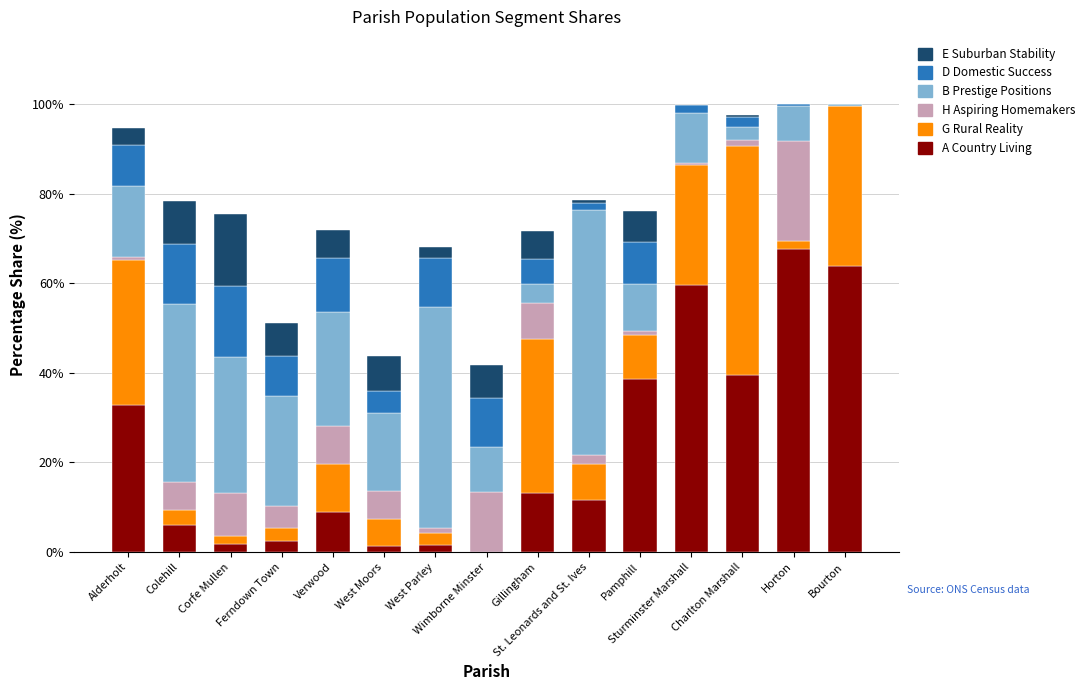

What is the highest value of the A Country Living series?

67.7